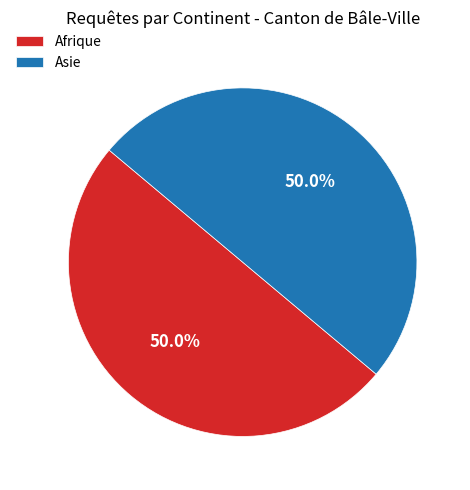

What is the ratio of the value at Afrique to the value at Asie?

1.0